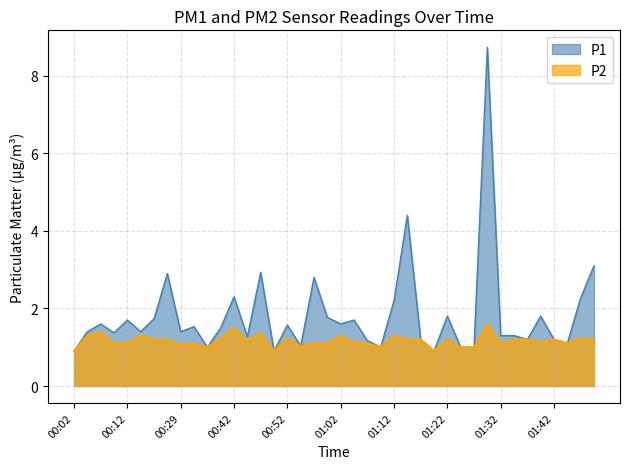

What position from the left is 00:34?

11